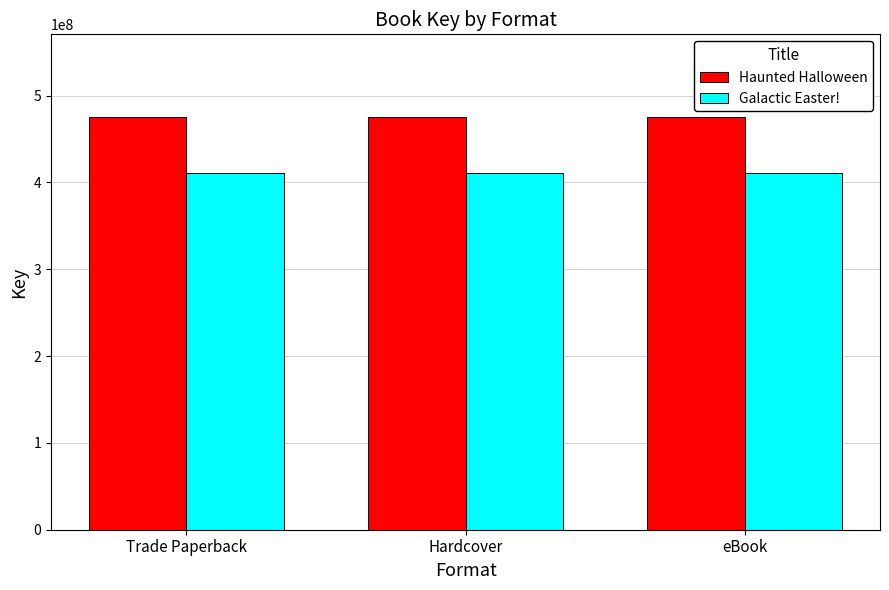

Are the bars grouped side by side (vs. stacked)?

Yes